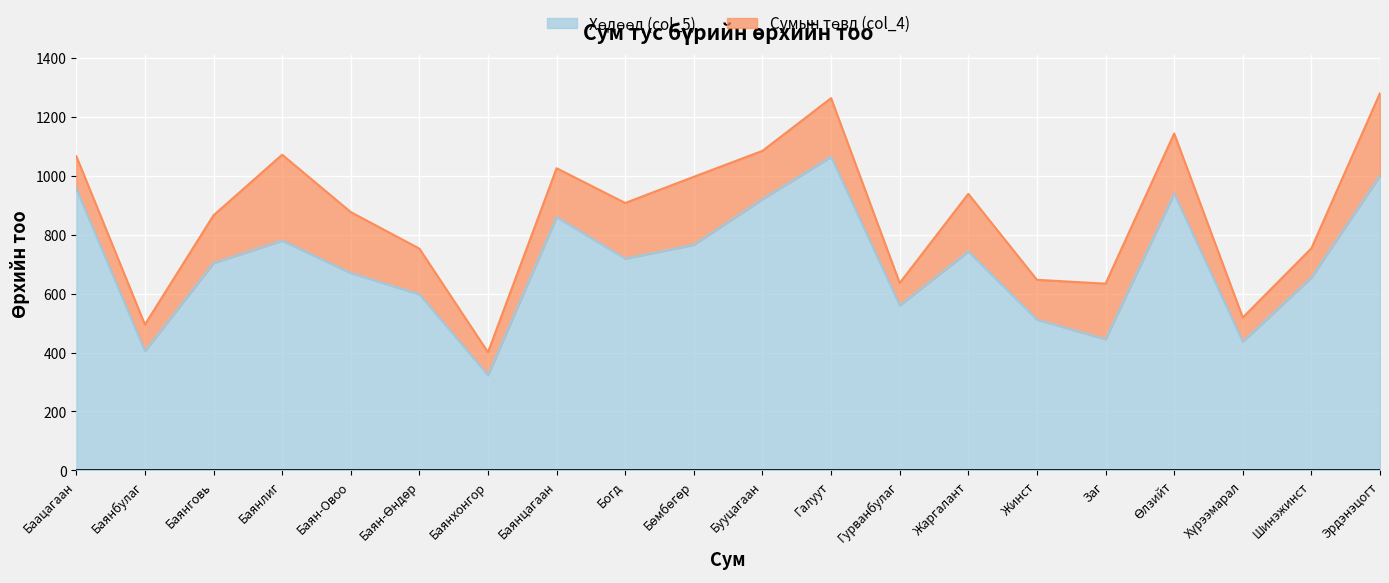

What position from the left is Баацагаан?

1